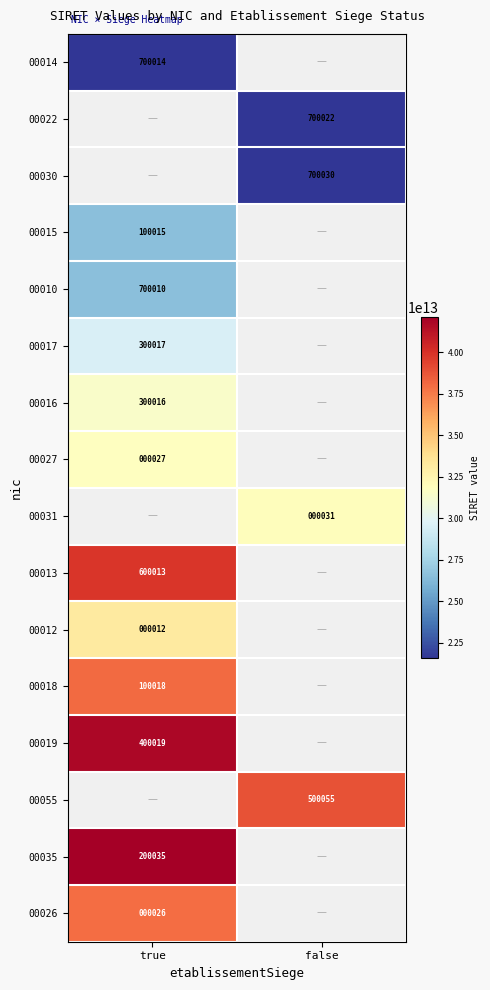

How many categories are shown in the chart?

2